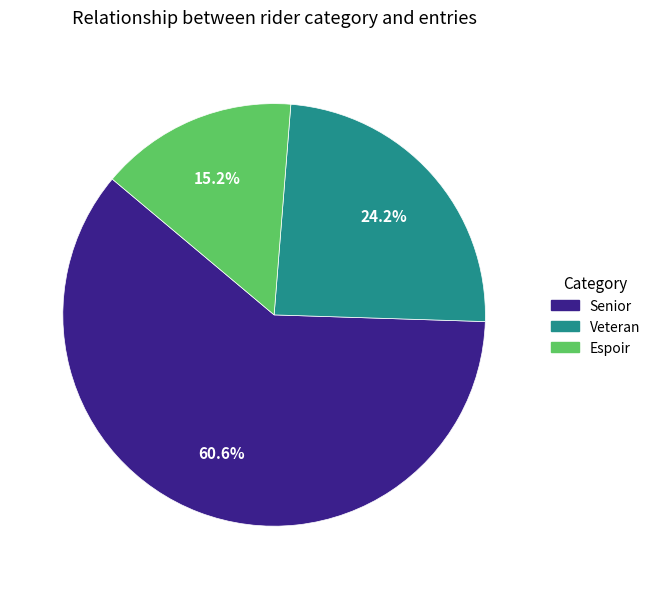

To the nearest percent, what is the average slice percentage?

33%